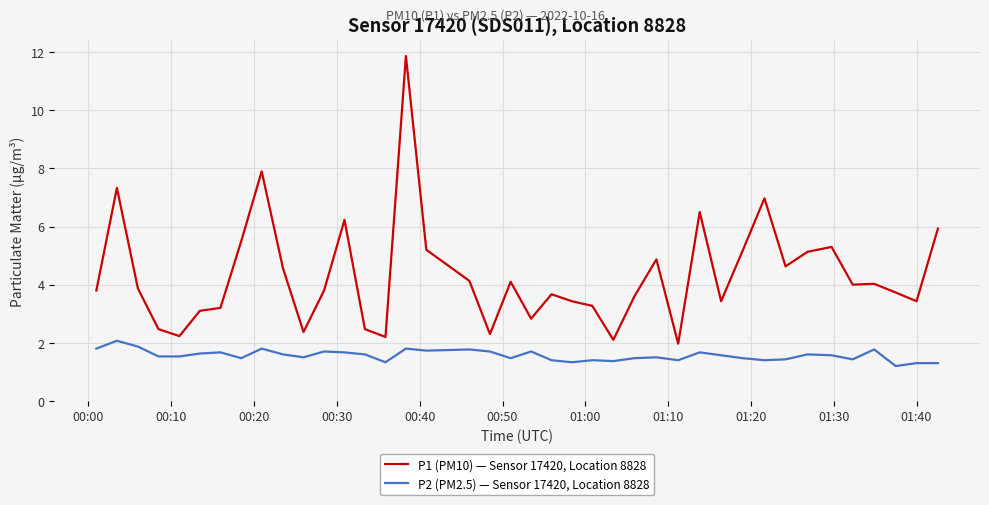

Which series has the largest range (max minus min)?

P1 (PM10) — Sensor 17420, Location 8828